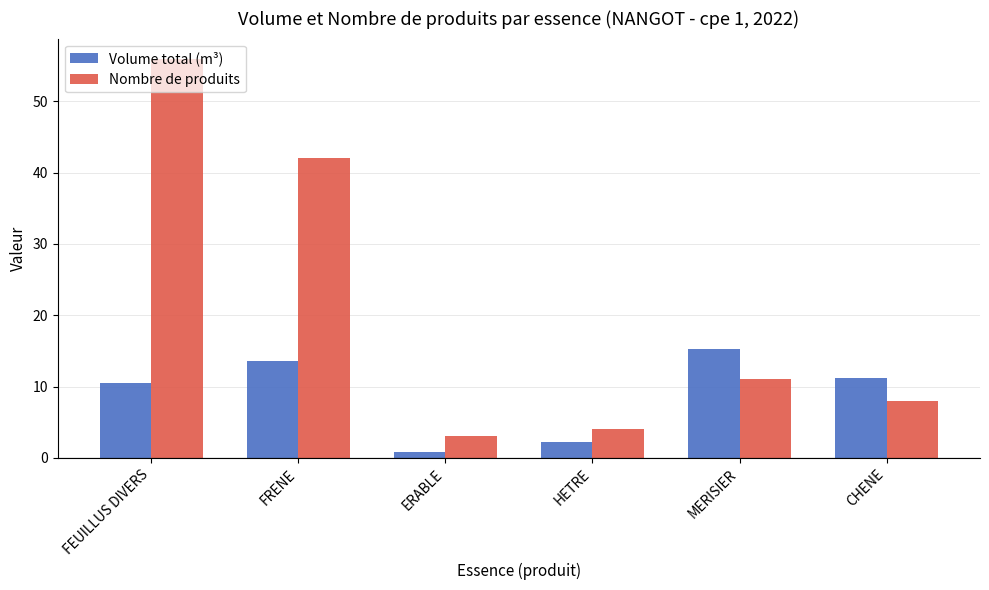

What is the label of the 5th bar from the right?

FRENE